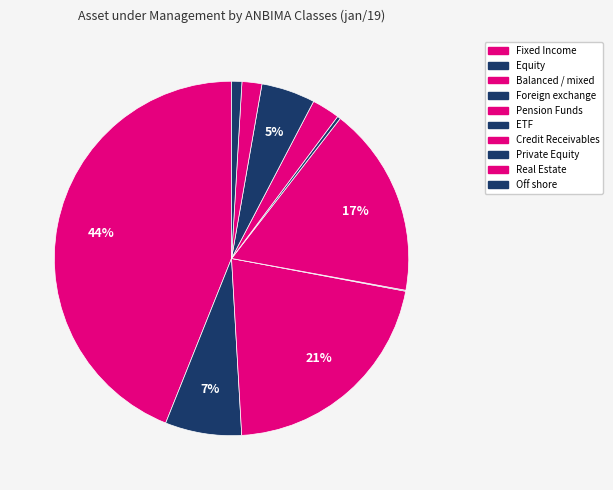

Is there a majority slice in this chart?

No